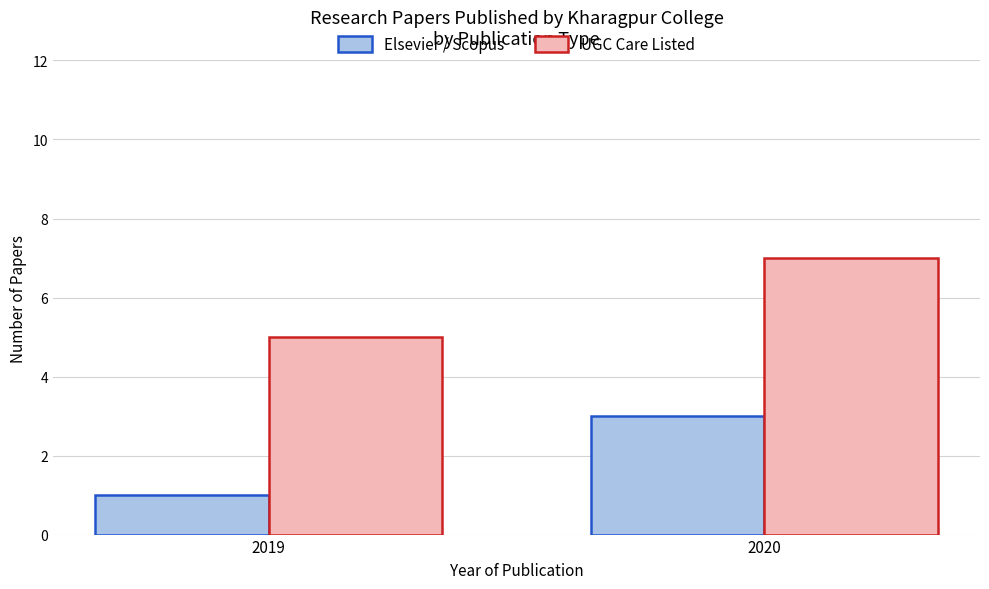

The UGC Care Listed series shows 5 at 2019. True or false?

True